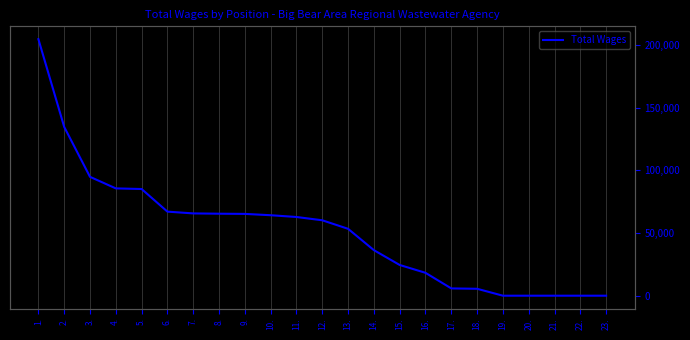

Reading right to left, what are all the values shown in this chart?

0	0	0	0	0	5514	5812	18246	24502	36327	53339	60138	62764	64172	65231	65386	65621	67032	85062	85571	94784	134598	204565